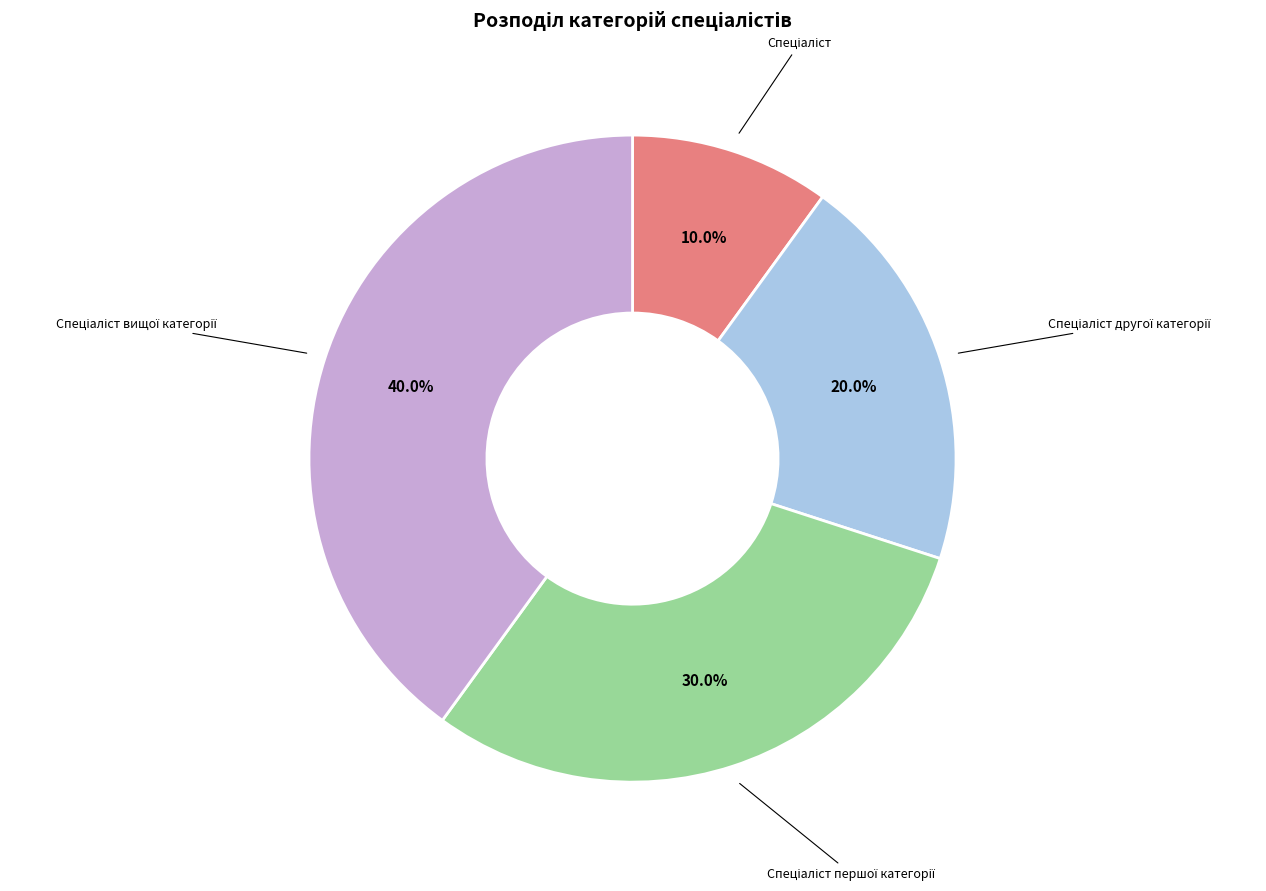

Is there a majority slice in this chart?

No